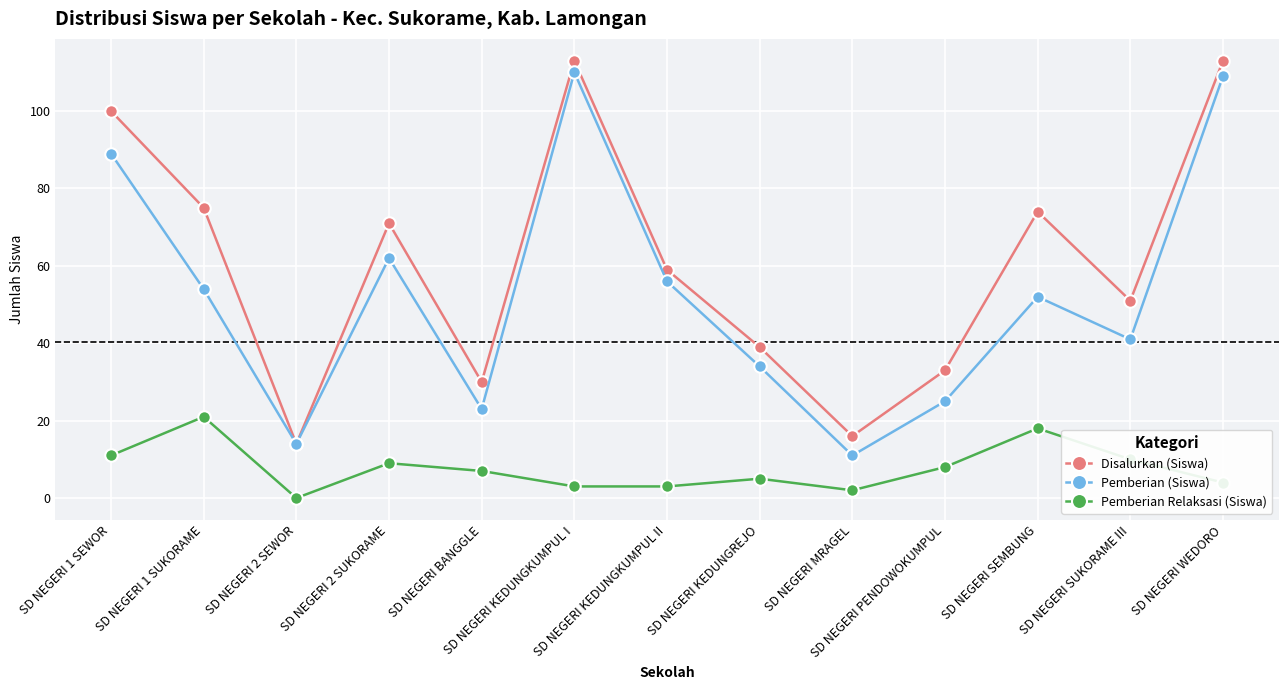

In Pemberian (Siswa), how many points are lower than both neighbors (excluding endpoints)?

4